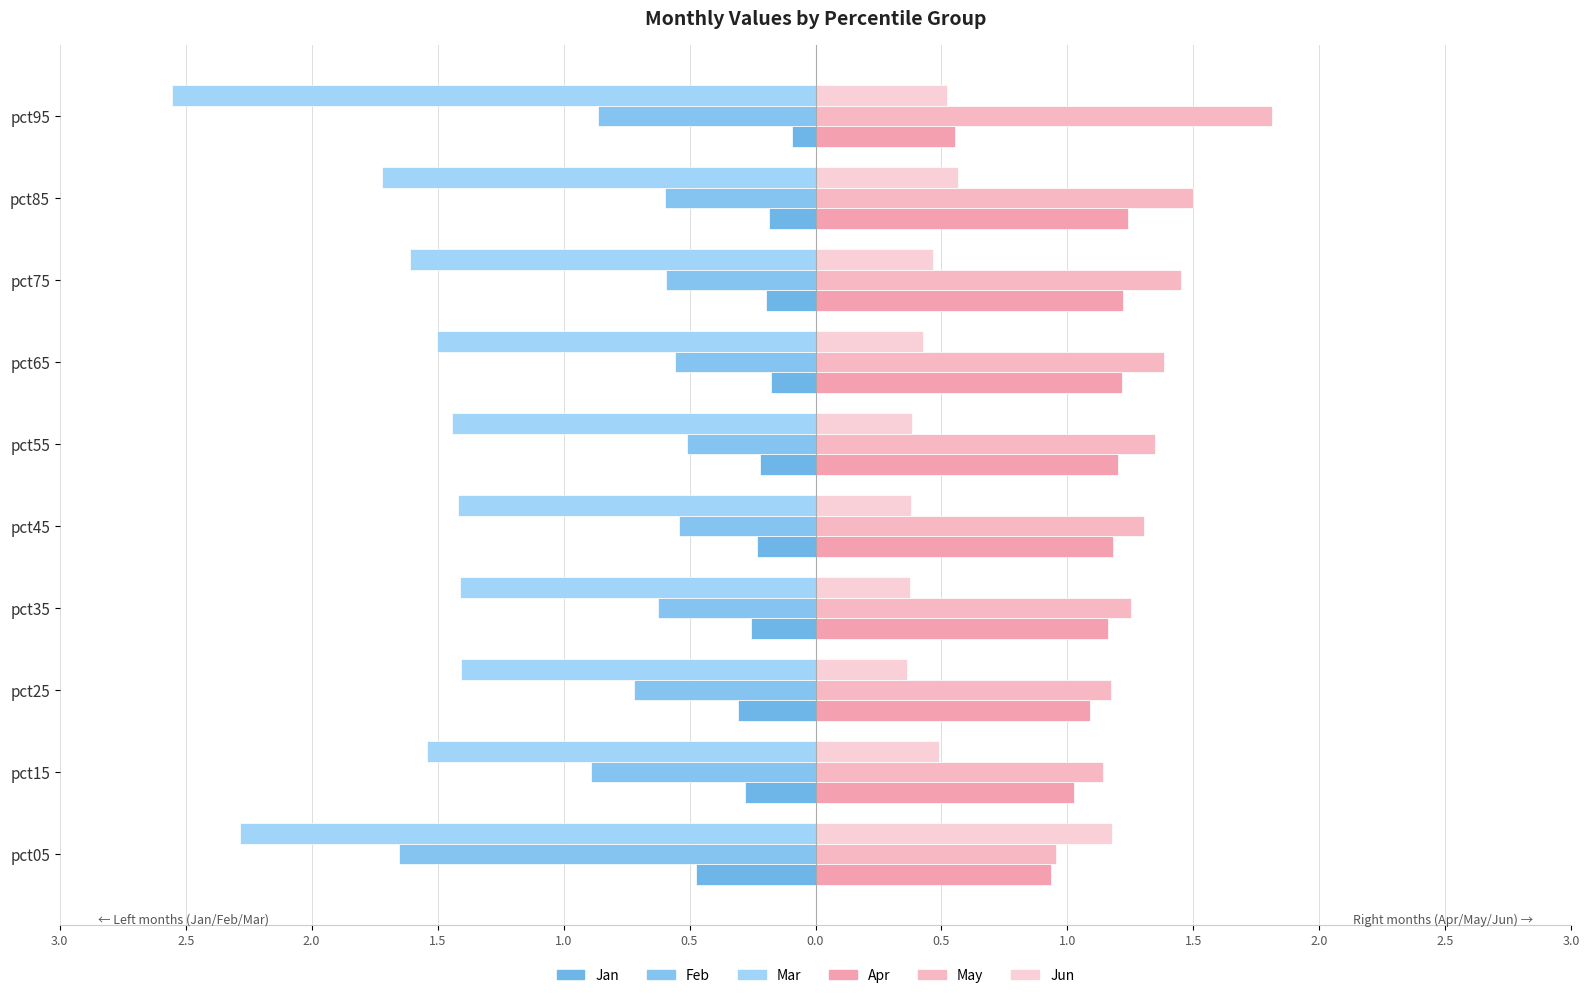

What is the minimum value for Jun?

0.4